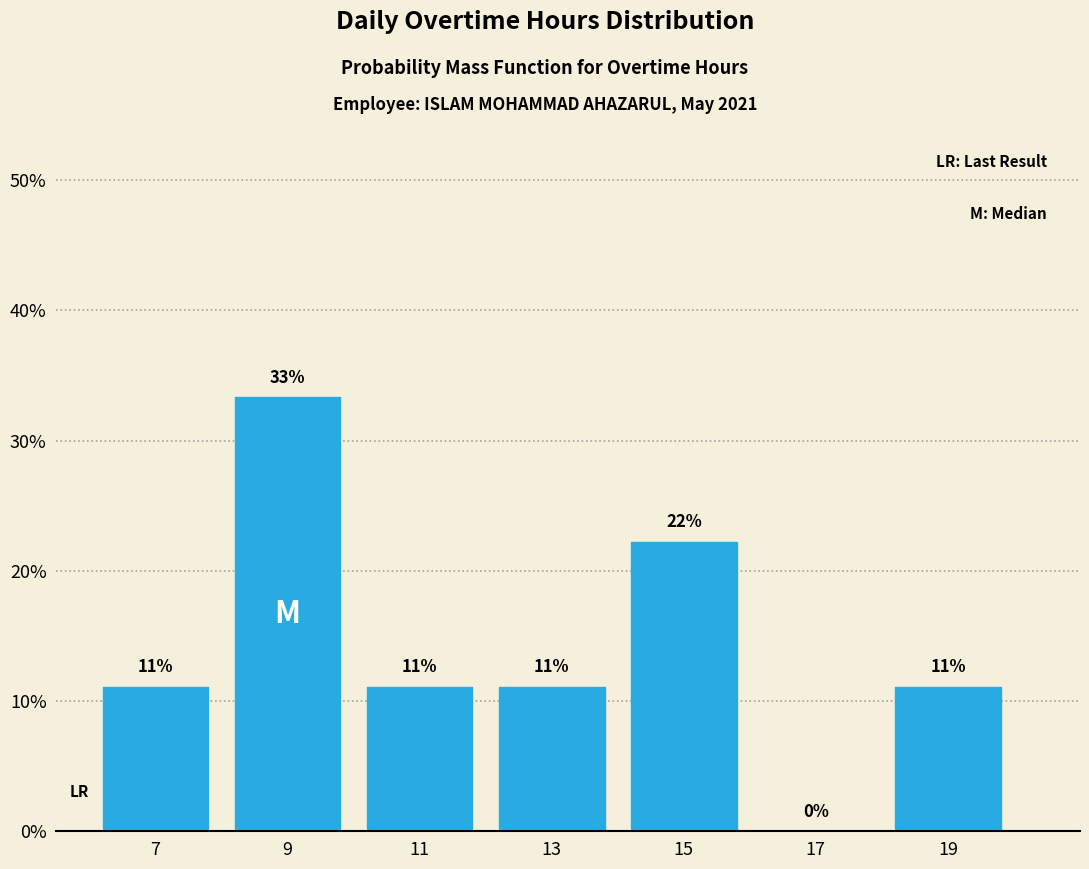

Are the bars horizontal?

No